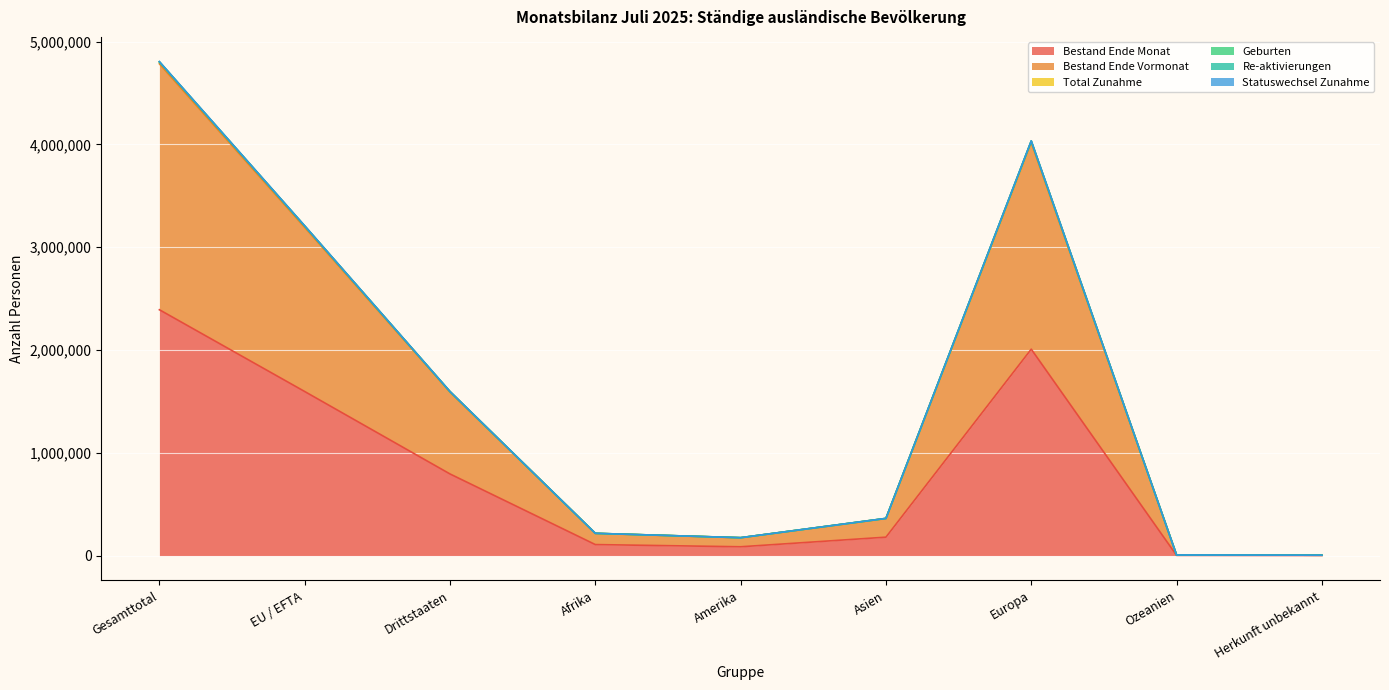

Does the chart display data point markers on the line(s)?

No